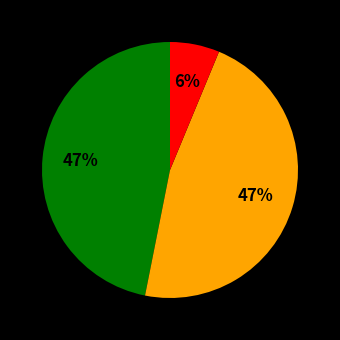

Is there any slice that represents more than half of the pie?

No